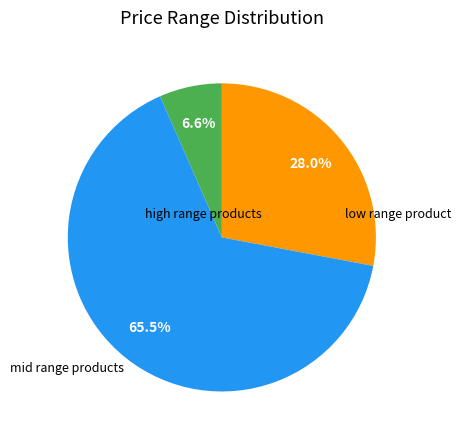

How many slices are in this pie chart?

3